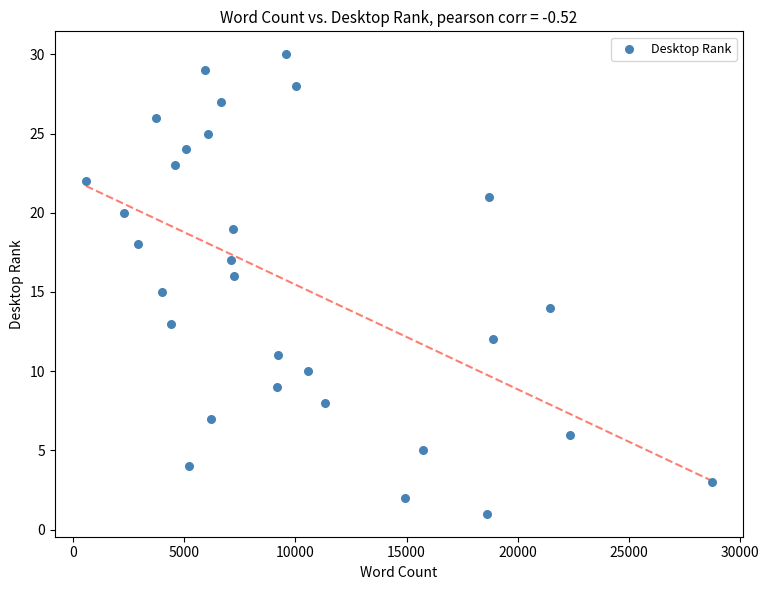

What is the range of Y values (max minus min)?

29